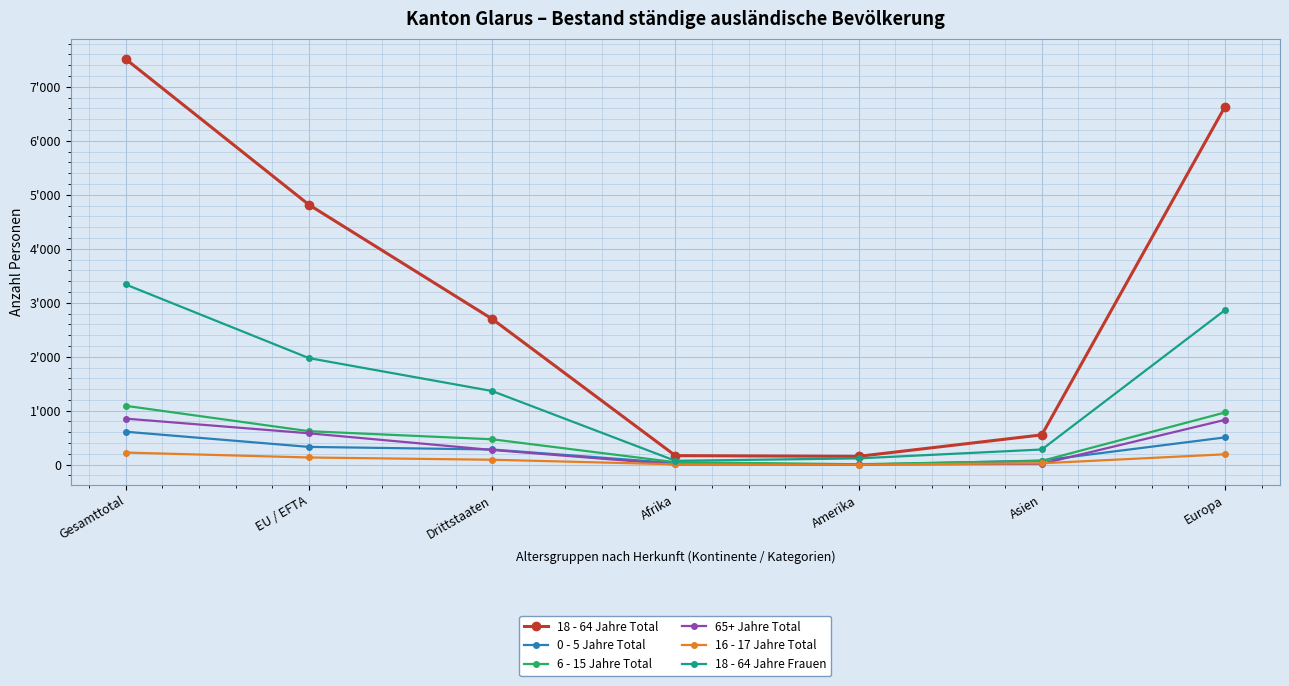

Reading left to right, list all the values displayed in this chart.

18 - 64 Jahre Total: Gesamttotal=7514	EU / EFTA=4815	Drittstaaten=2699	Afrika=167	Amerika=154	Asien=552	Europa=6634
0 - 5 Jahre Total: Gesamttotal=610	EU / EFTA=329	Drittstaaten=281	Afrika=28	Amerika=0	Asien=76	Europa=505
6 - 15 Jahre Total: Gesamttotal=1090	EU / EFTA=620	Drittstaaten=470	Afrika=45	Amerika=8	Asien=70	Europa=967
65+ Jahre Total: Gesamttotal=853	EU / EFTA=581	Drittstaaten=272	Afrika=3	Amerika=3	Asien=16	Europa=830
16 - 17 Jahre Total: Gesamttotal=224	EU / EFTA=133	Drittstaaten=91	Afrika=6	Amerika=1	Asien=25	Europa=192
18 - 64 Jahre Frauen: Gesamttotal=3338	EU / EFTA=1974	Drittstaaten=1364	Afrika=71	Amerika=116	Asien=281	Europa=2865